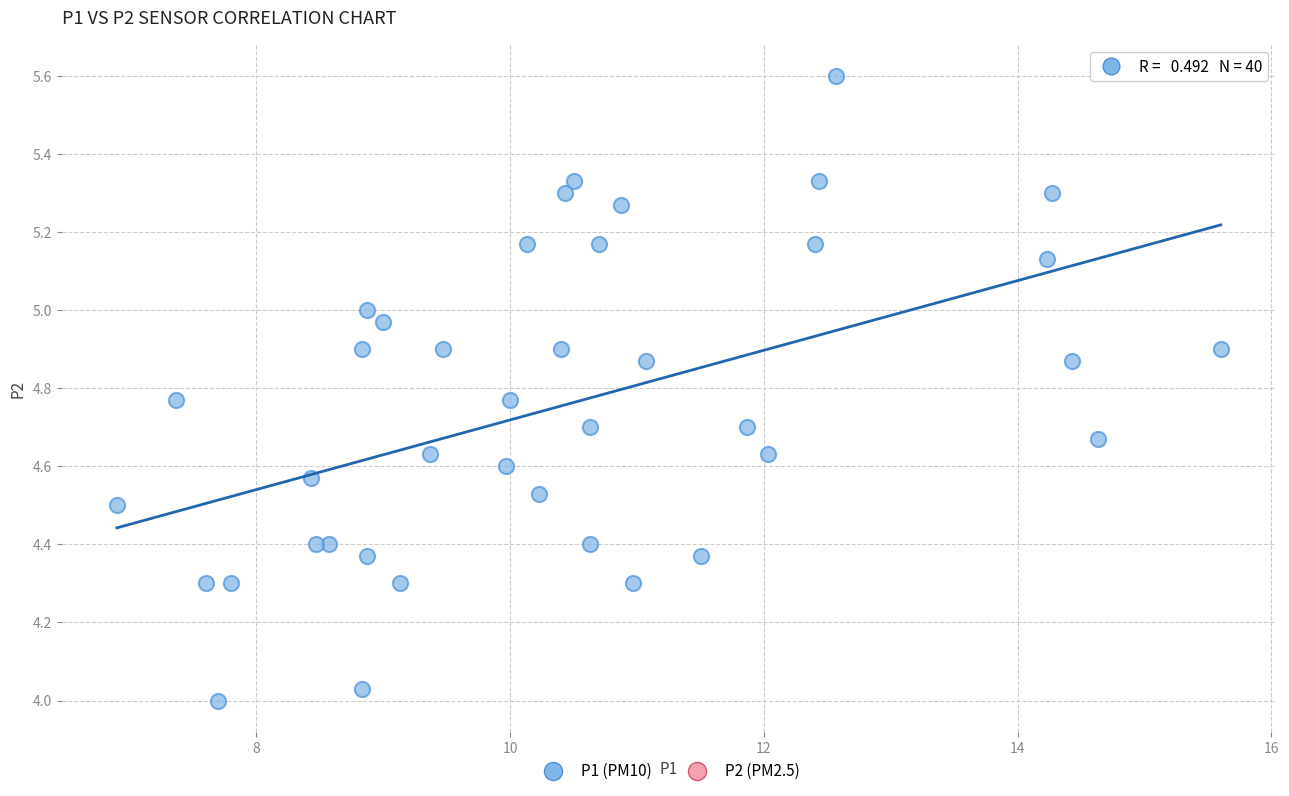

What is the range of X values (max minus min)?

8.7